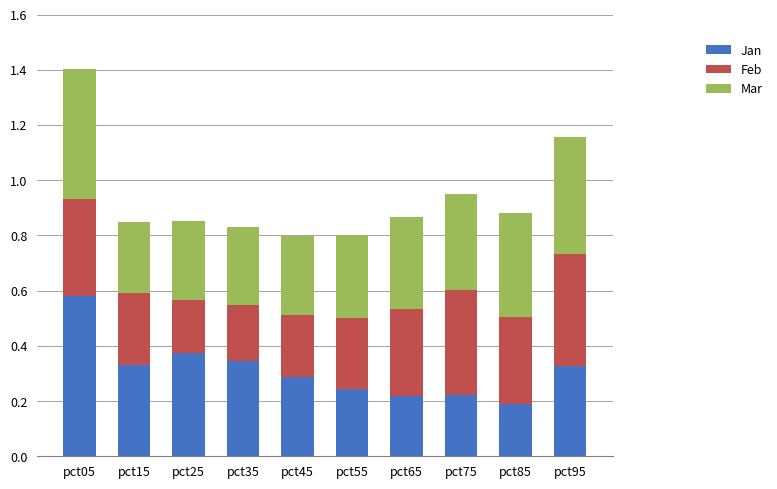

What is the total value across all series at pct15?

0.8